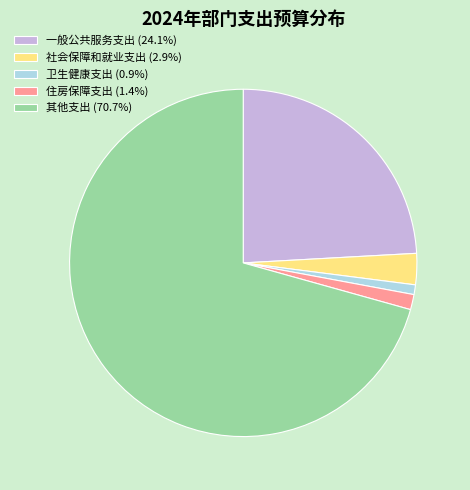

What is the ratio of the value at 社会保障和就业支出 (2.9%) to the value at 住房保障支出 (1.4%)?

2.1